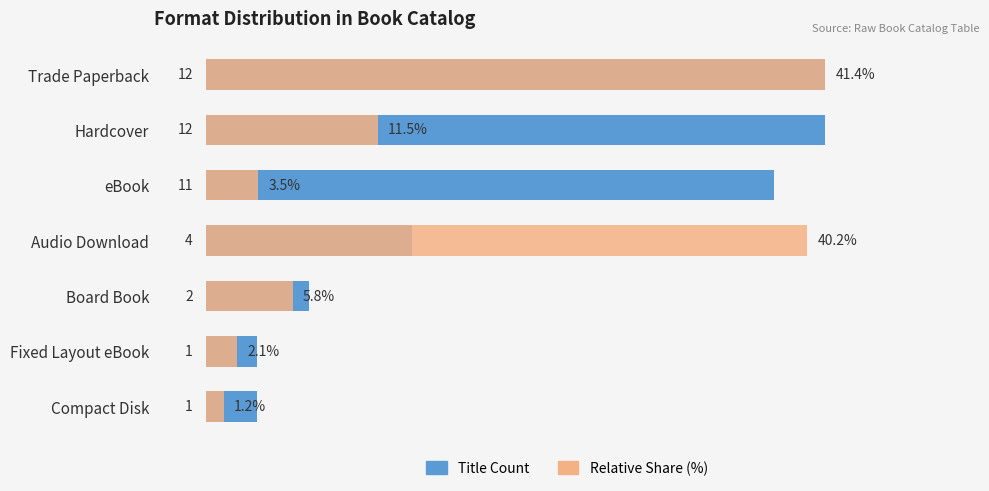

What is the difference between the second highest and minimum values in the Title Count series?

11.0